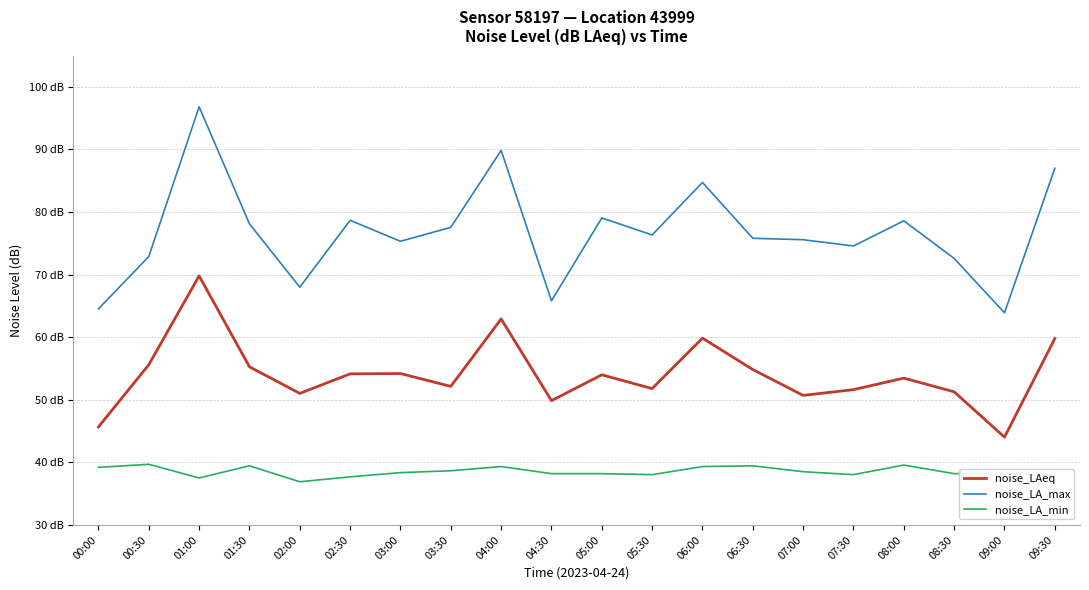

What are all the series names shown in the legend?

noise_LAeq, noise_LA_max, noise_LA_min